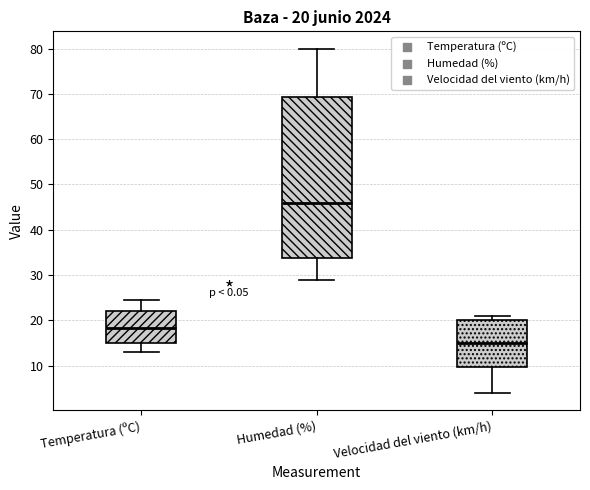

Which box's median line is the highest?

Humedad (%)